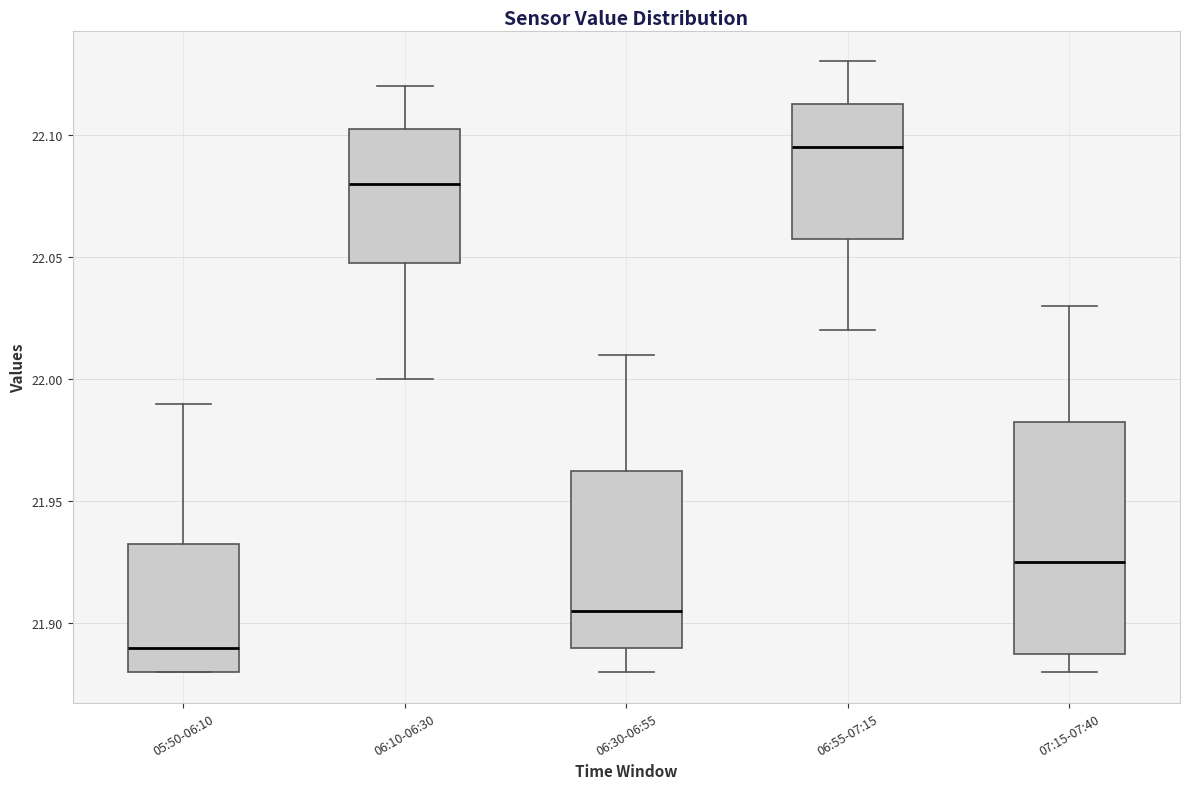

Which box's median line is the highest?

06:55-07:15